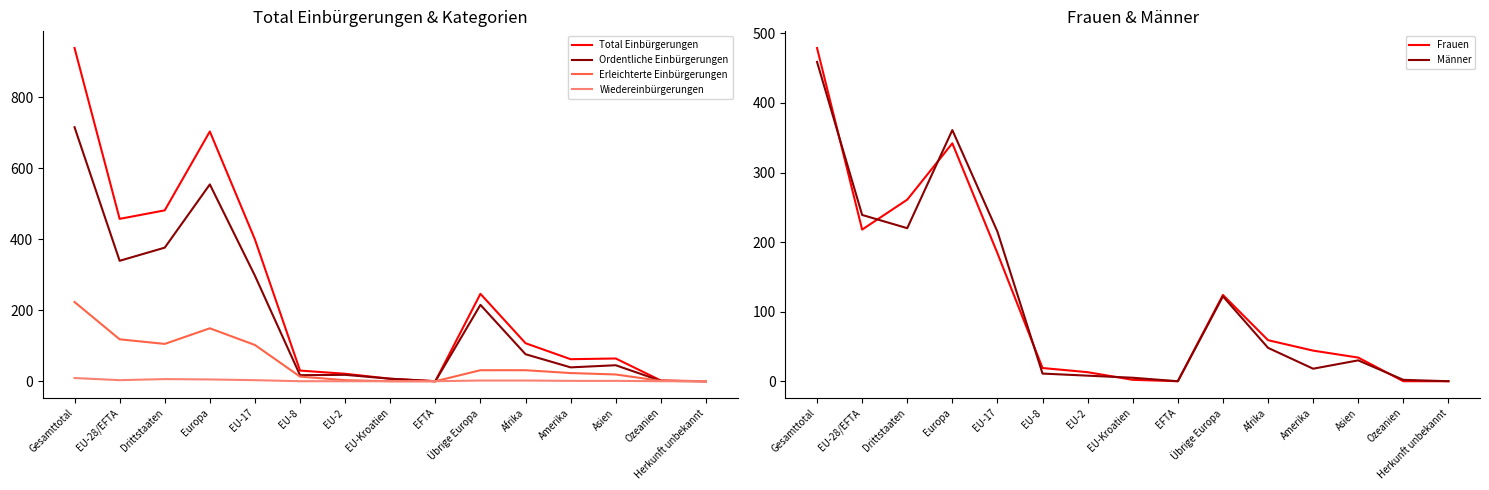

Which series has the widest spread of values?

Total Einbürgerungen